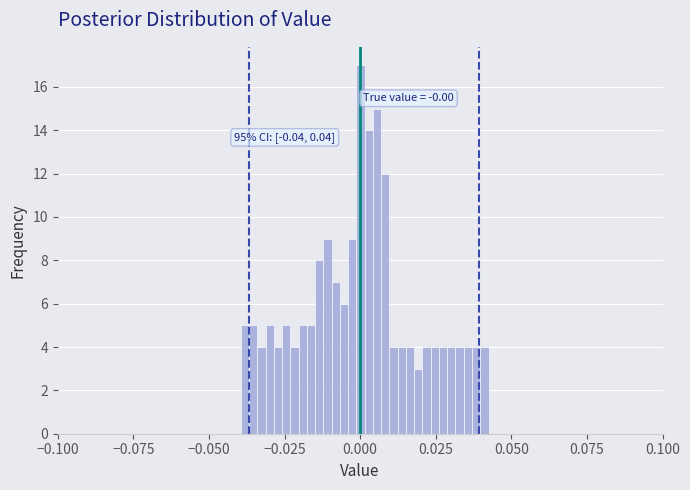

Around what value on the x-axis is the tallest bar? Give the approximate position of its centre, as read against the axis.

0.000